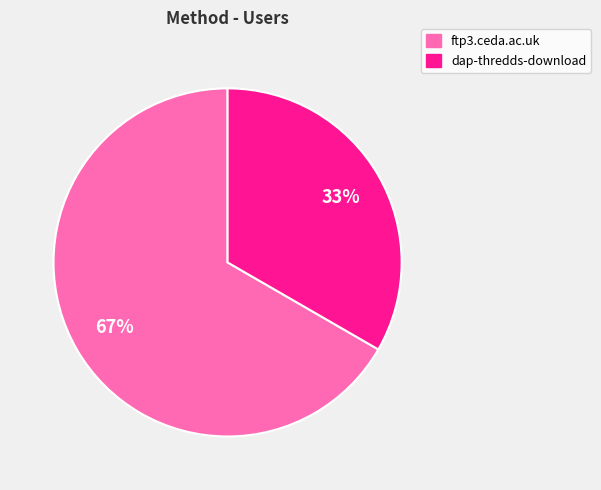

Which has a higher value, ftp3.ceda.ac.uk or dap-thredds-download?

ftp3.ceda.ac.uk